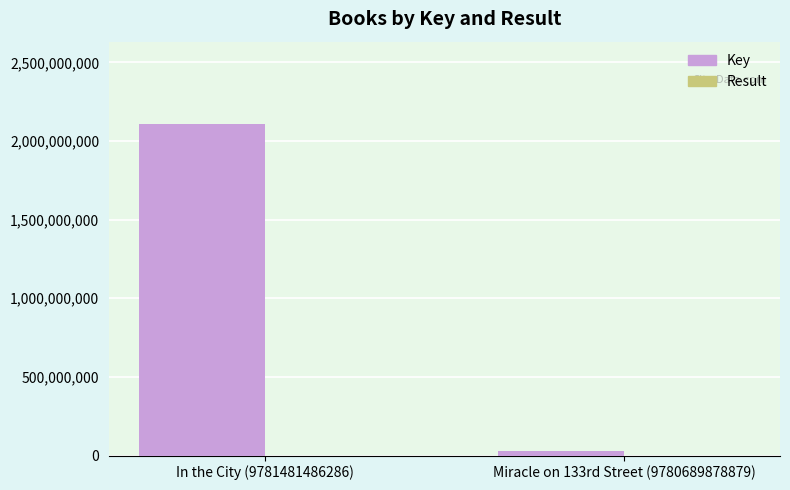

What is the greatest value displayed?

2105530266